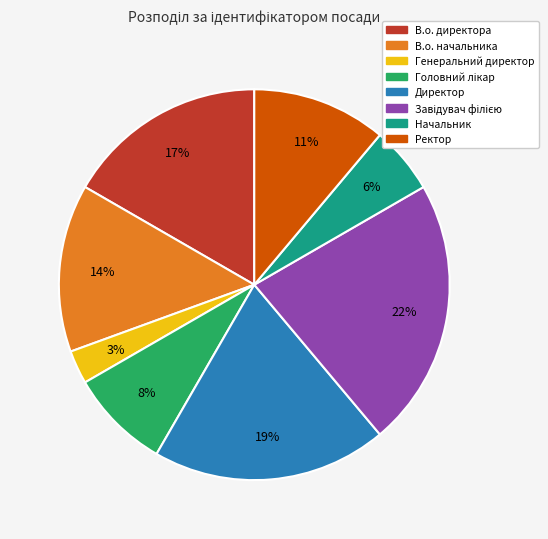

To the nearest percent, what is the difference between the largest and smallest slice percentages?

19%